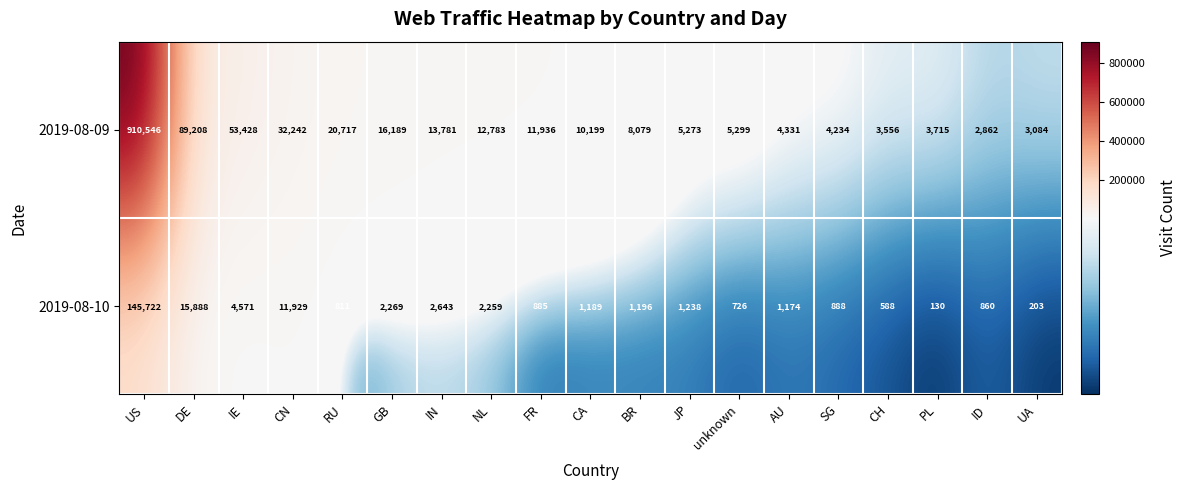

Between CN and IN, which series saw the biggest shift?

2019-08-09